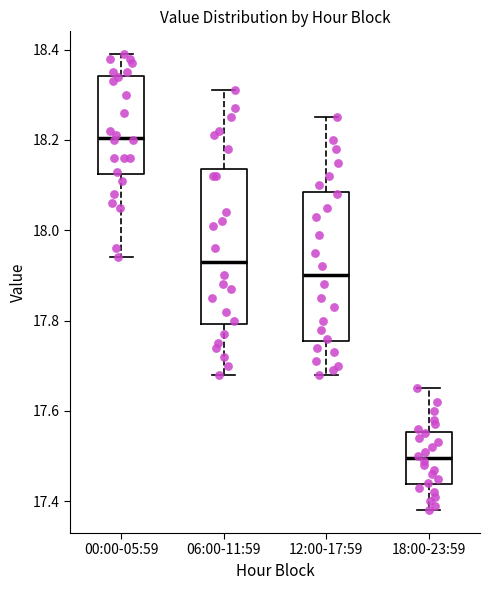

Reading left to right, transcribe this box plot: for each box, give where its median line is, the range the box spans, and where its two whiskers end, as read against the y-axis. The values are not printed on the chart, so give them approximately, as read against the axis.

00:00-05:59: median 18.20, box 18.12 to 18.34, whiskers 17.94 to 18.40
06:00-11:59: median 17.94, box 17.80 to 18.14, whiskers 17.68 to 18.32
12:00-17:59: median 17.90, box 17.76 to 18.08, whiskers 17.68 to 18.26
18:00-23:59: median 17.50, box 17.44 to 17.56, whiskers 17.38 to 17.66